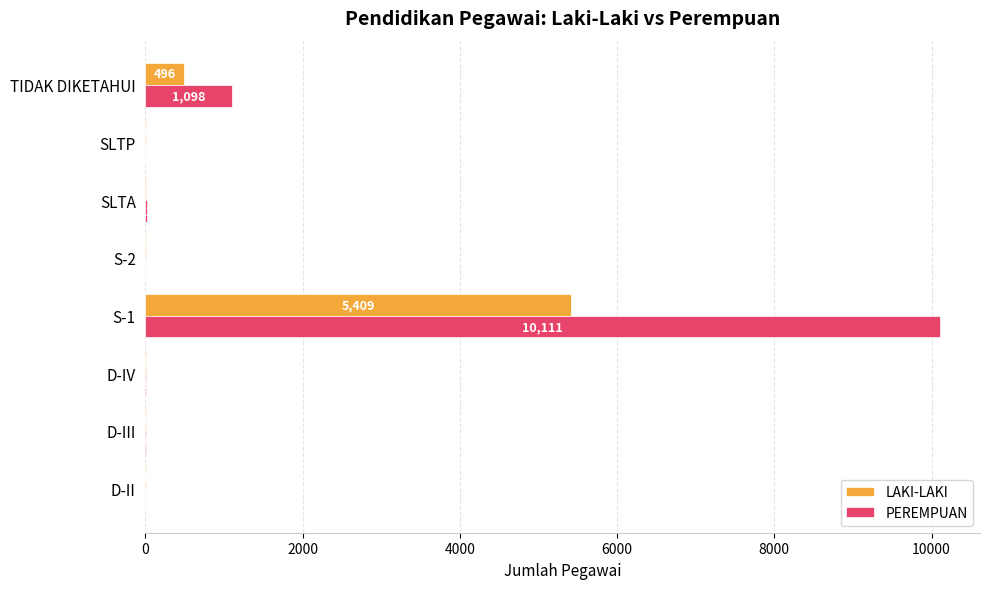

At which category is the sum across all series the highest?

S-1